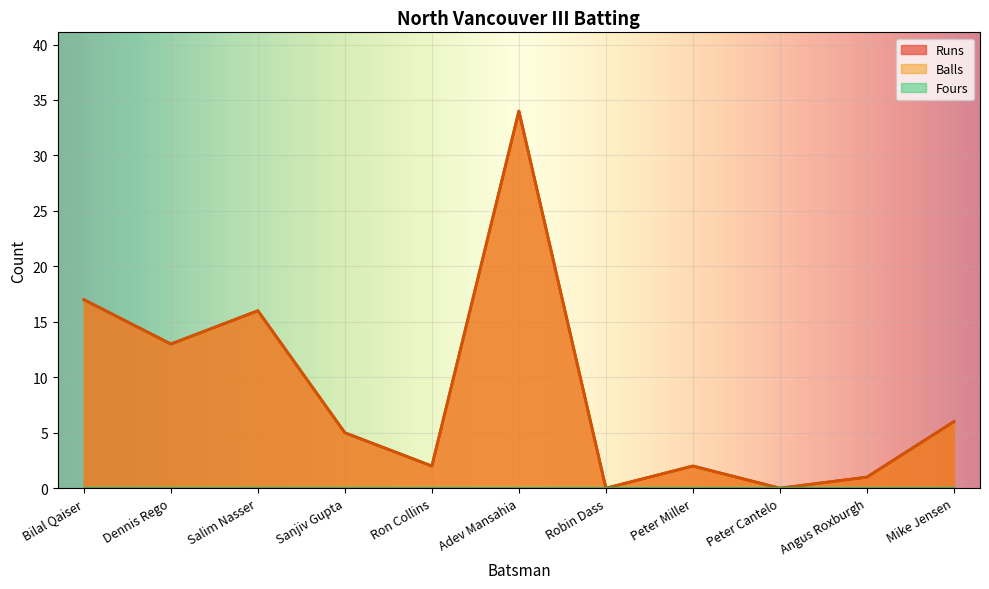

Is it true that Runs equals 2 at Ron Collins?

True